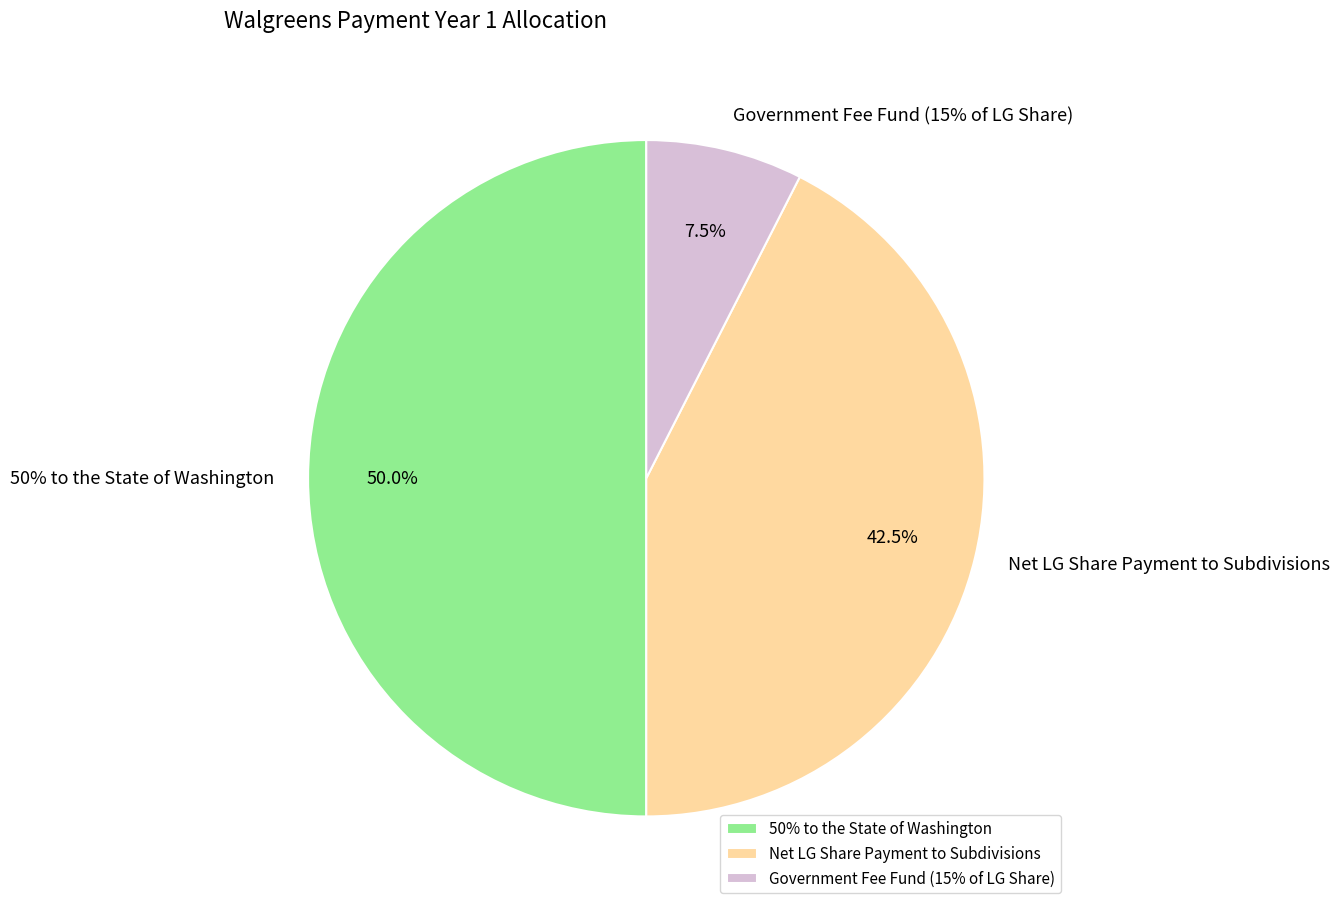

Rank the categories by value from highest to lowest.

50% to the State of Washington, Net LG Share Payment to Subdivisions, Government Fee Fund (15% of LG Share)